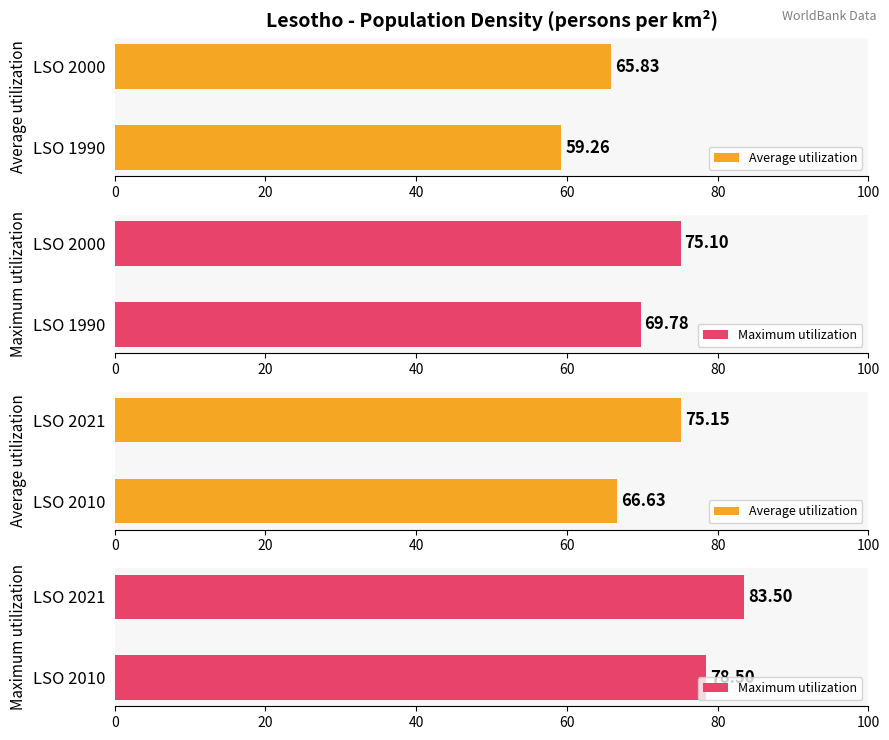

True or false: Average utilization has a value of 34.0 at LSO 2000.

False